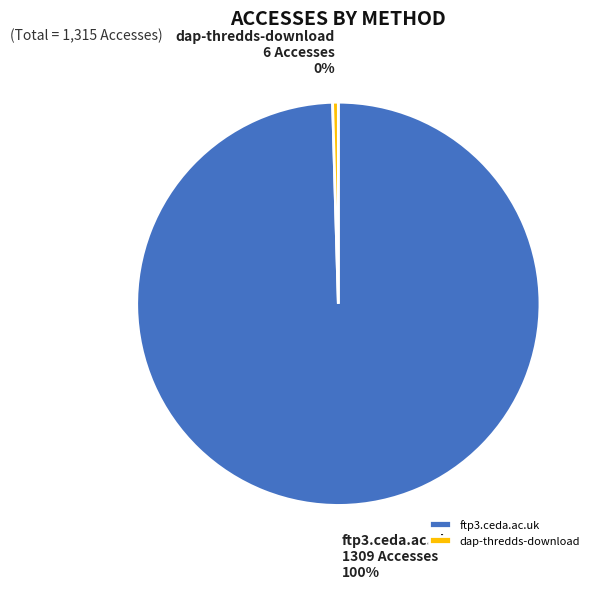

Between ftp3.ceda.ac.uk and dap-thredds-download, which is larger?

ftp3.ceda.ac.uk